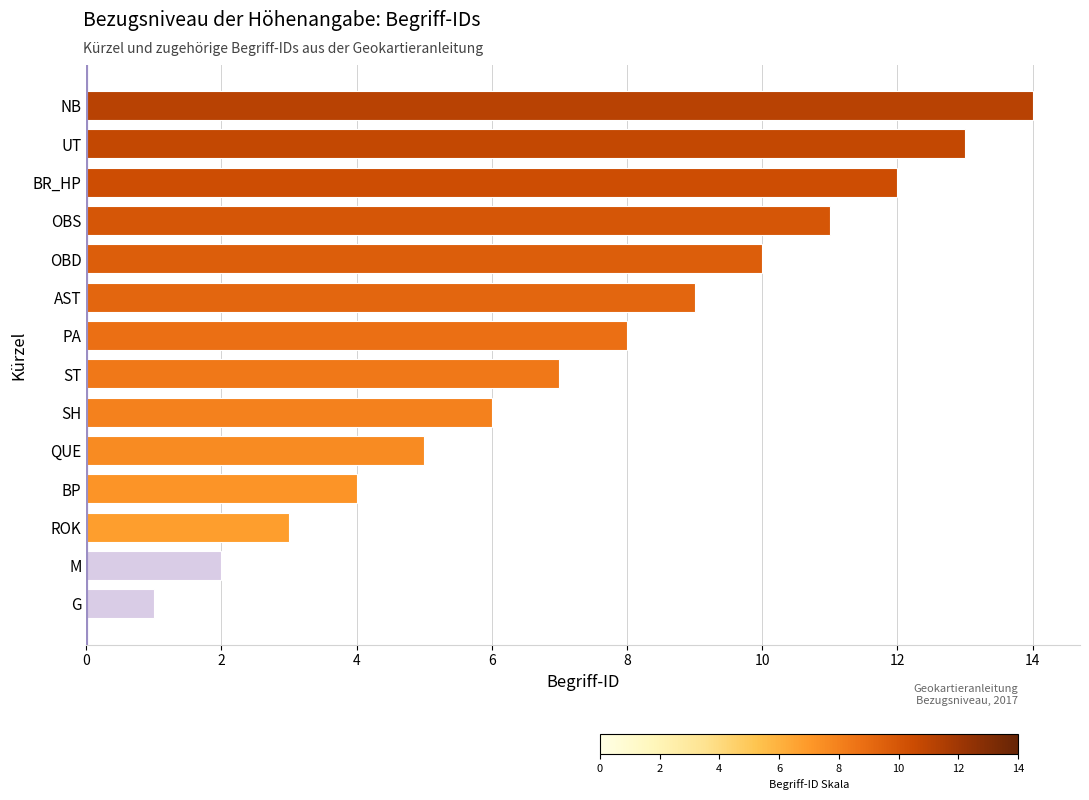

The value at OBD is 10. True or false?

True